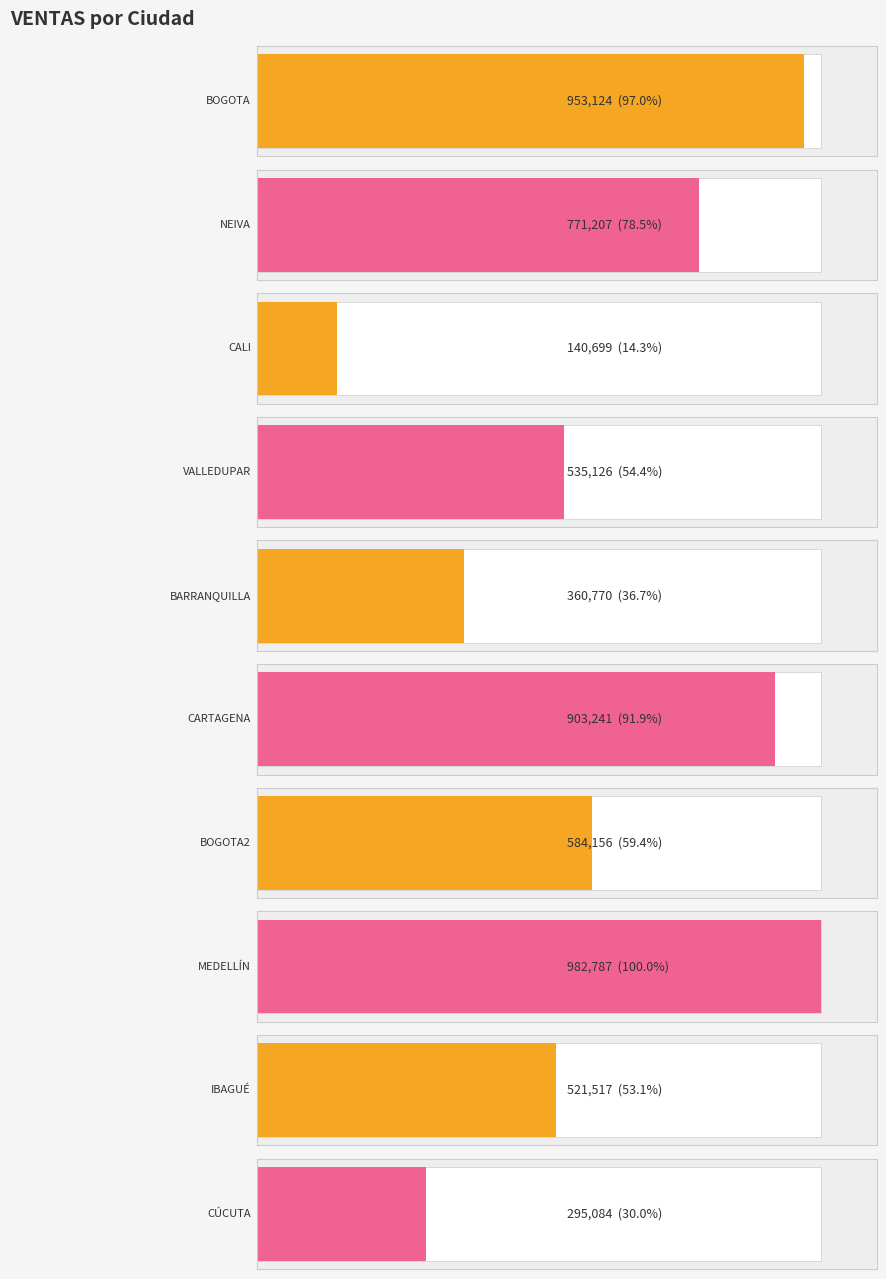

What is the label of the 7th bar from the right?

VALLEDUPAR